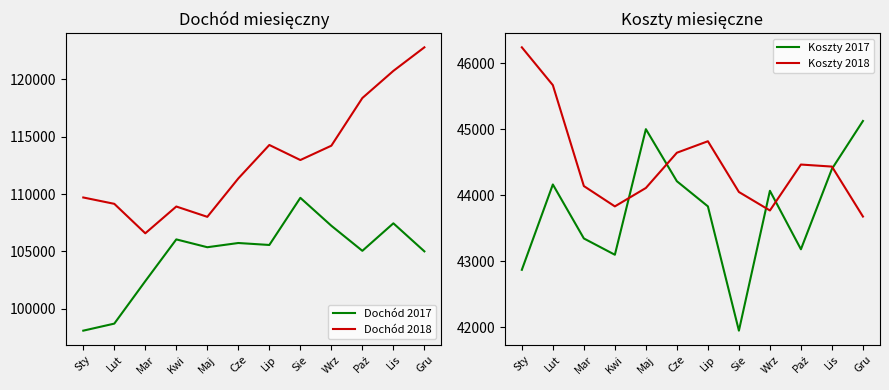

Does the chart display data point markers on the line(s)?

No